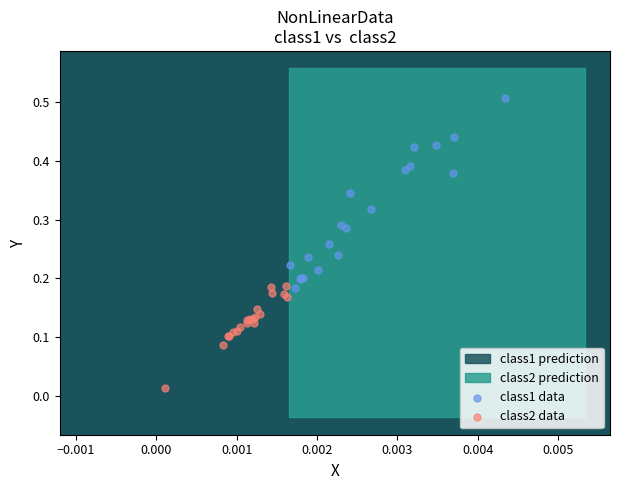

Which series reaches the minimum Y coordinate?

class2 data